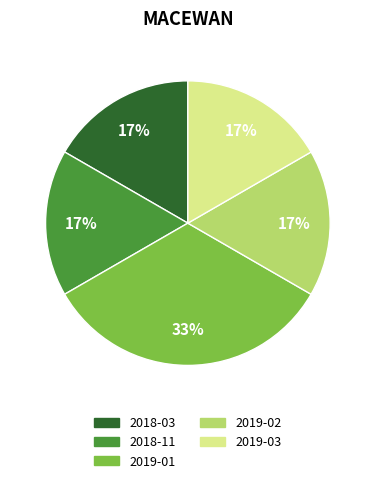

Count the number of slices in the pie.

5